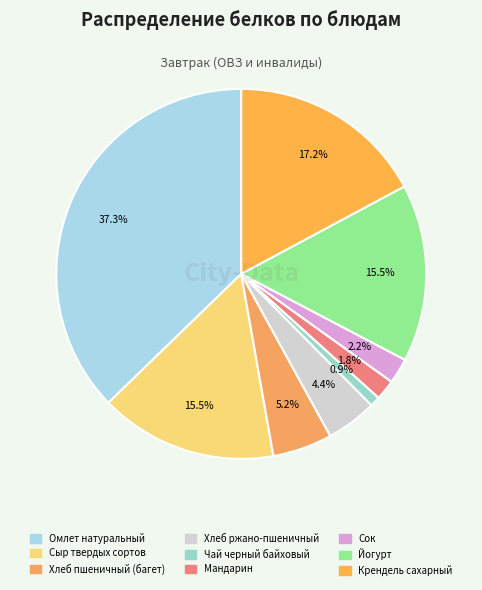

How many slices are in this pie chart?

9